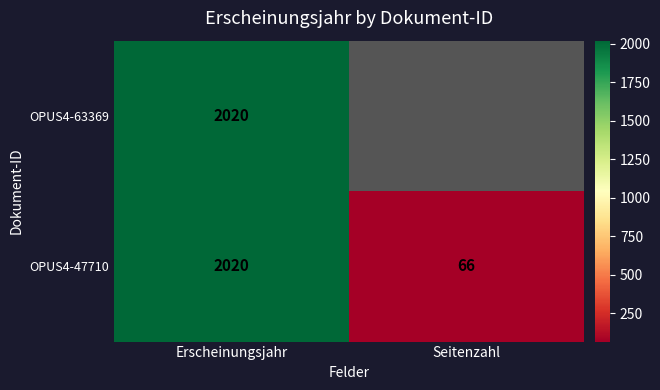

At how many categories does at least one series exceed 1589?

1